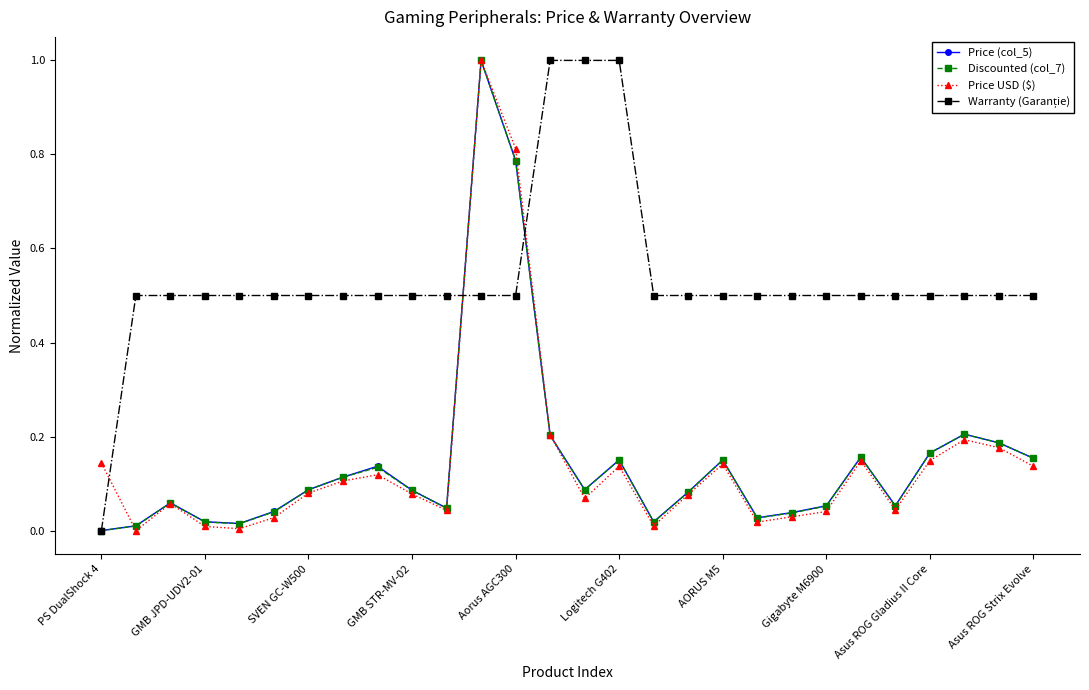

True or false: Discounted (col_7) has more than 1 interior local peaks.

True